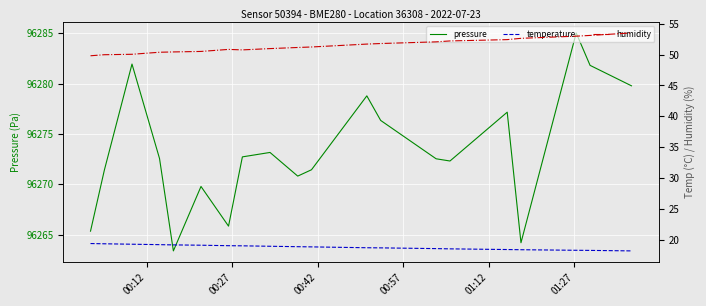

How many data points in pressure are above 96272?

12